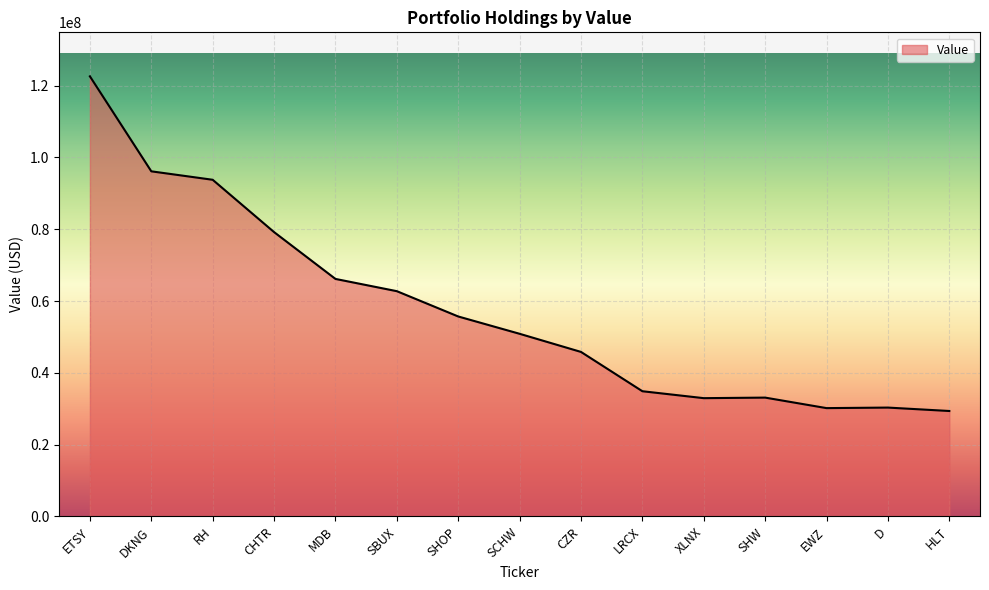

Is it true that the value at SHOP is 55705000?

True